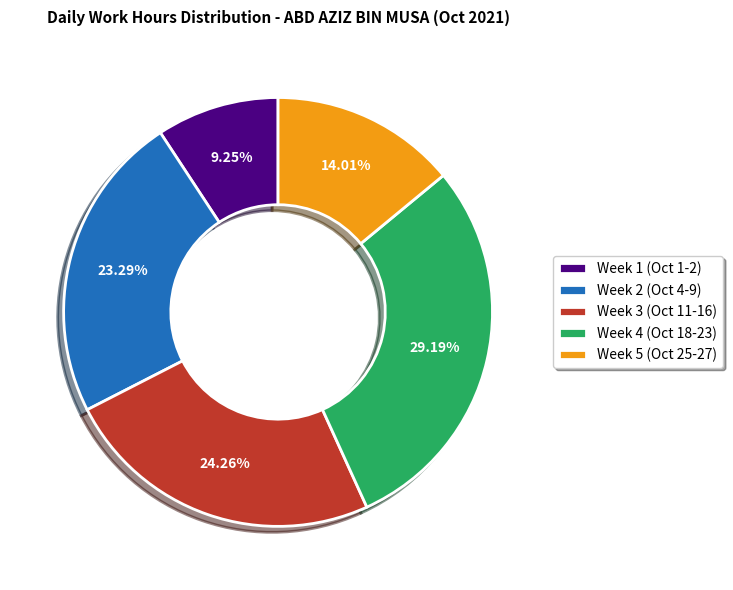

Do Week 4 (Oct 18-23) and Week 3 (Oct 11-16) together represent more than half of the pie?

Yes